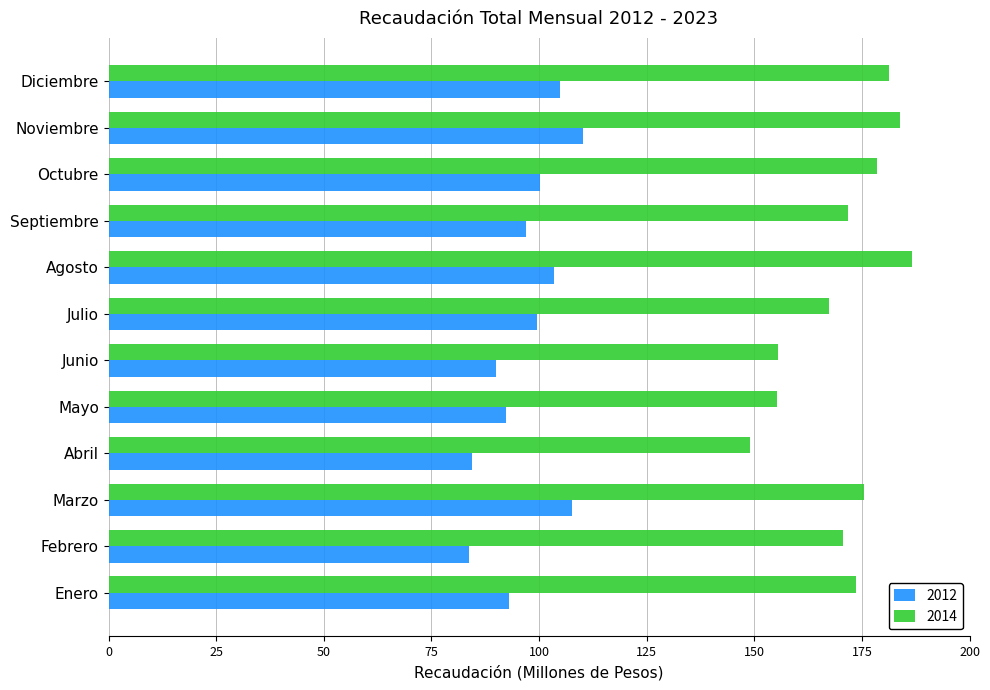

Is it true that 2014 equals 231896931.7 at Junio?

False